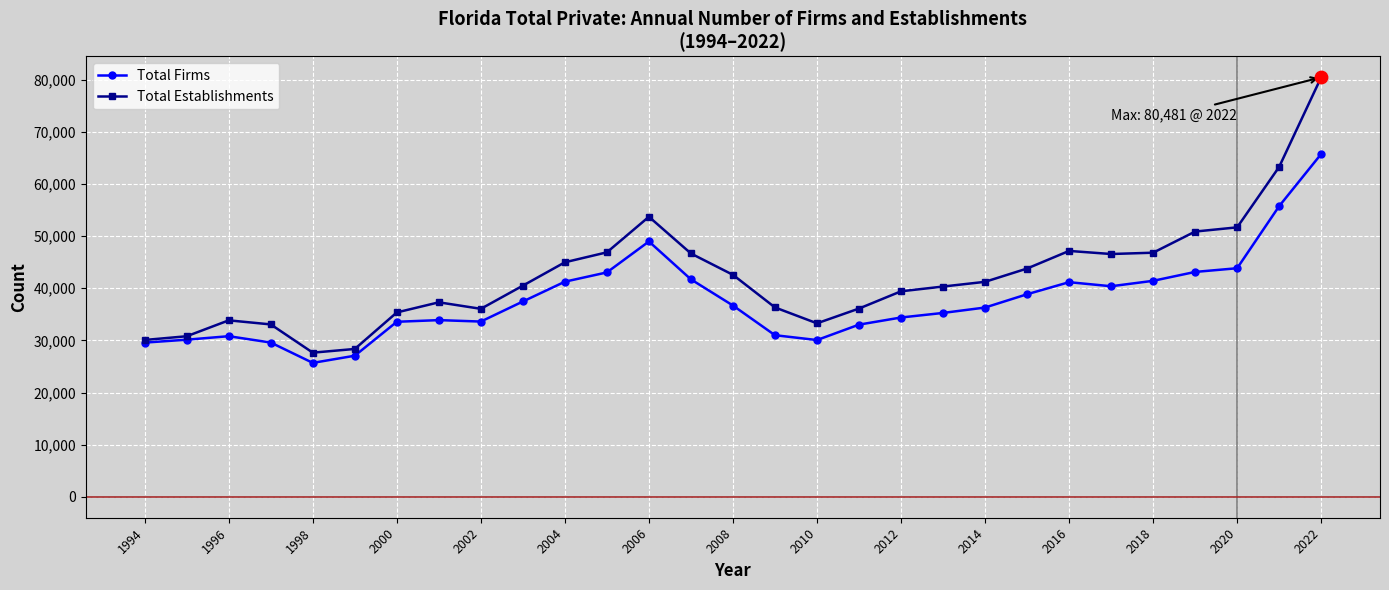

What are all the series names shown in the legend?

Total Firms, Total Establishments